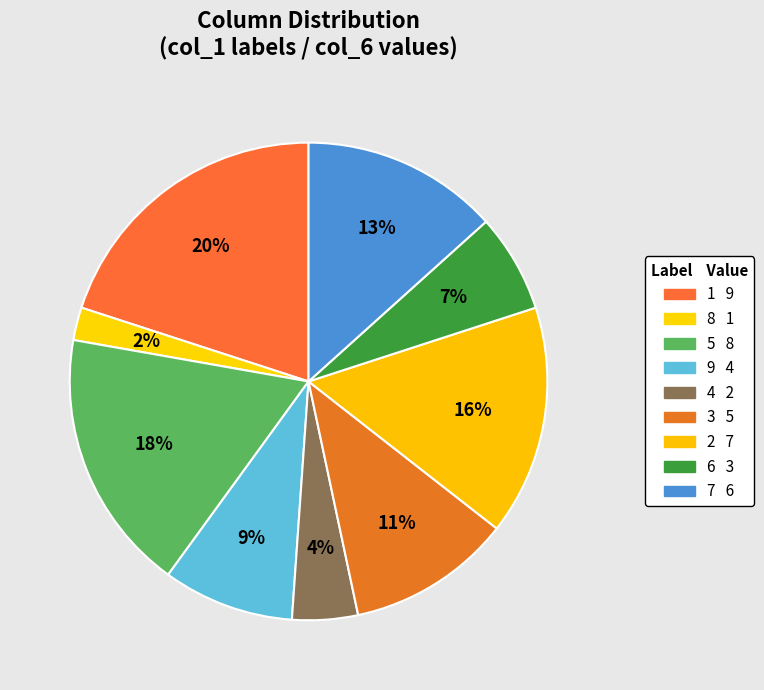

How many slices are in this pie chart?

9